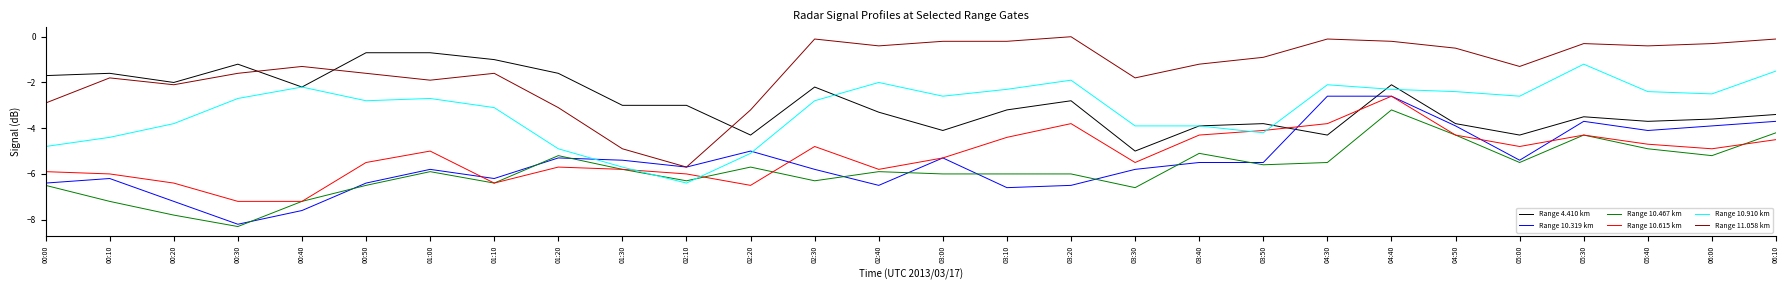

What is the total value across all series at 02:20?

-29.8